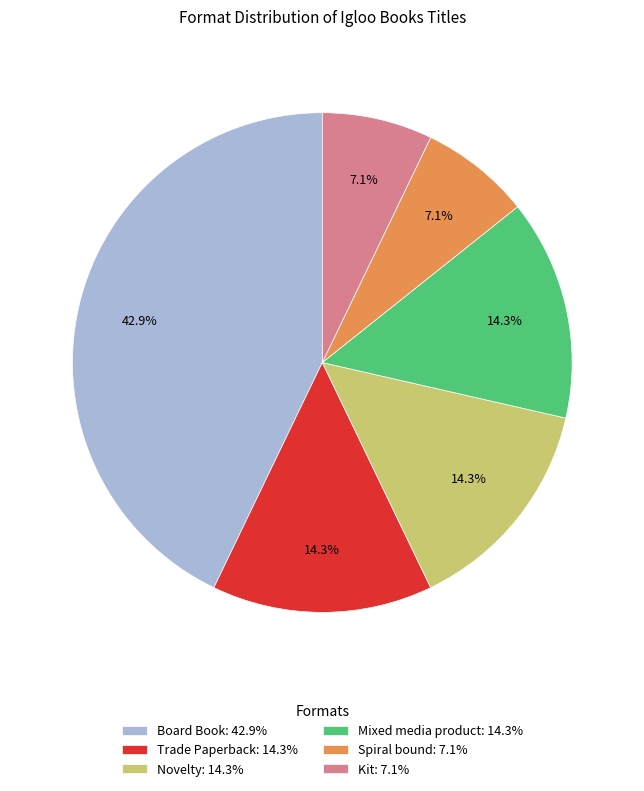

Count the number of slices in the pie.

6